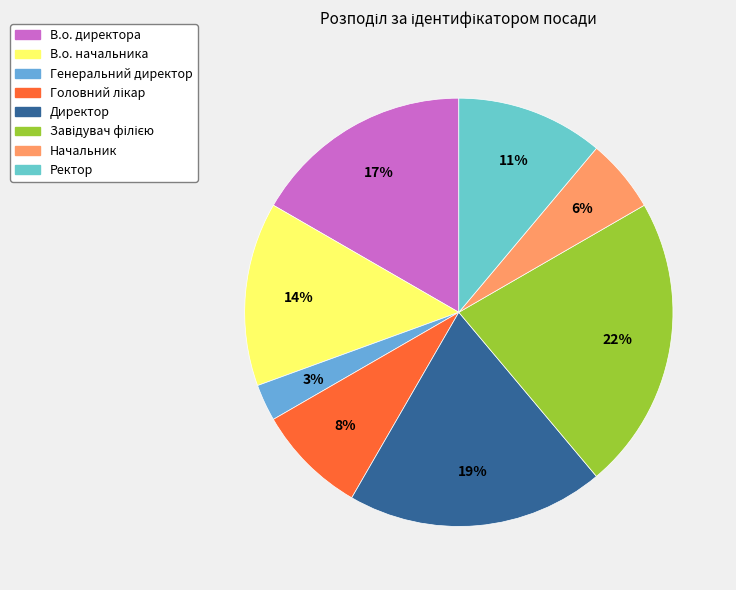

Do В.о. директора and Генеральний директор together represent more than half of the pie?

No